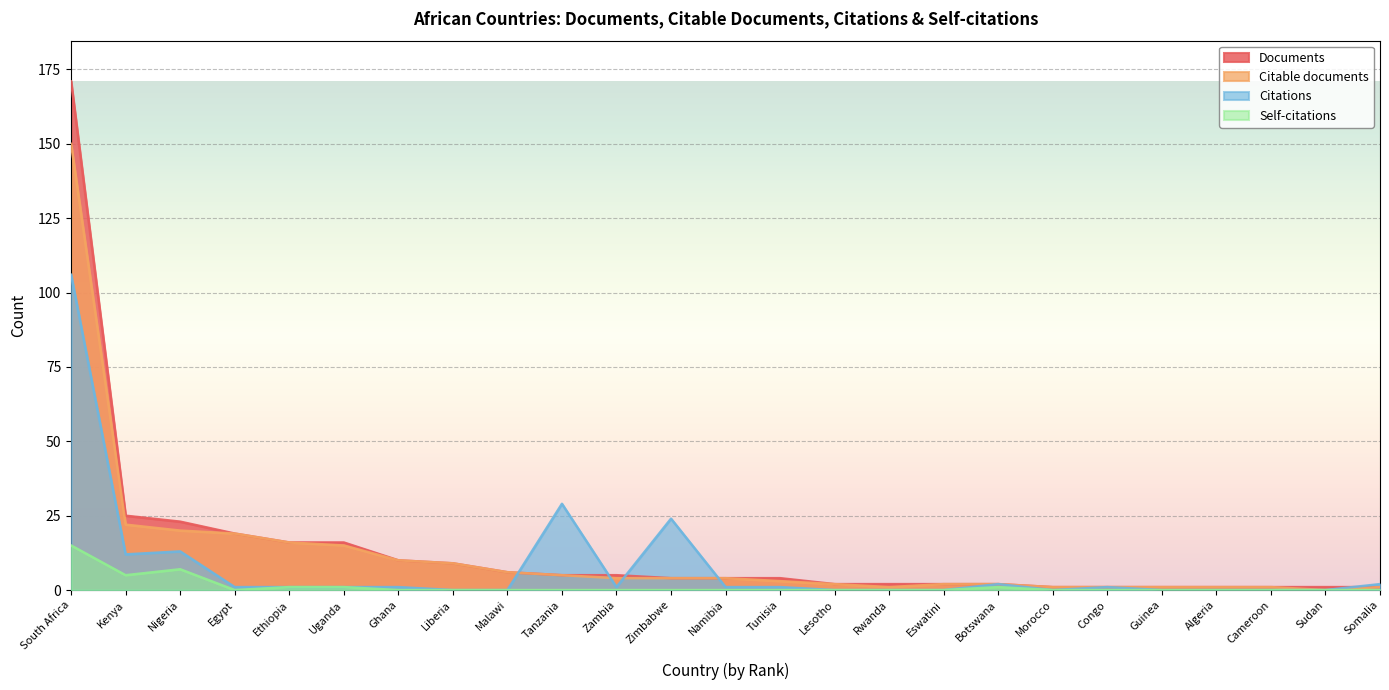

Where does the Citable documents series first go above 4?

South Africa